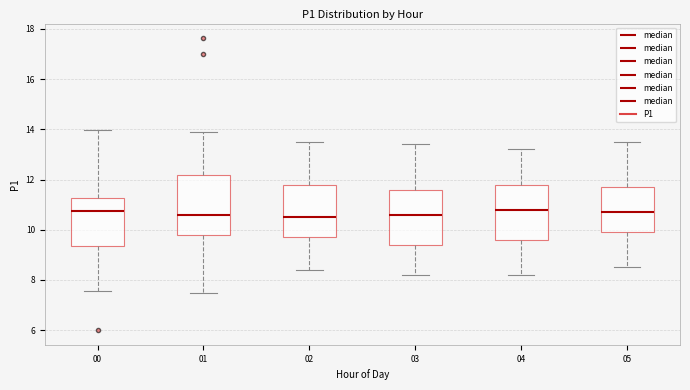

Reading left to right, transcribe this box plot: for each box, give where its median line is, the range the box spans, and where its two whiskers end, as read against the y-axis. The values are not printed on the chart, so give them approximately, as read against the axis.

00: median 10.8, box 9.4 to 11.2, whiskers 7.6 to 14.0
01: median 10.6, box 9.8 to 12.2, whiskers 7.4 to 14.0
02: median 10.6, box 9.8 to 11.8, whiskers 8.4 to 13.6
03: median 10.6, box 9.4 to 11.6, whiskers 8.2 to 13.4
04: median 10.8, box 9.6 to 11.8, whiskers 8.2 to 13.2
05: median 10.8, box 10.0 to 11.8, whiskers 8.6 to 13.6